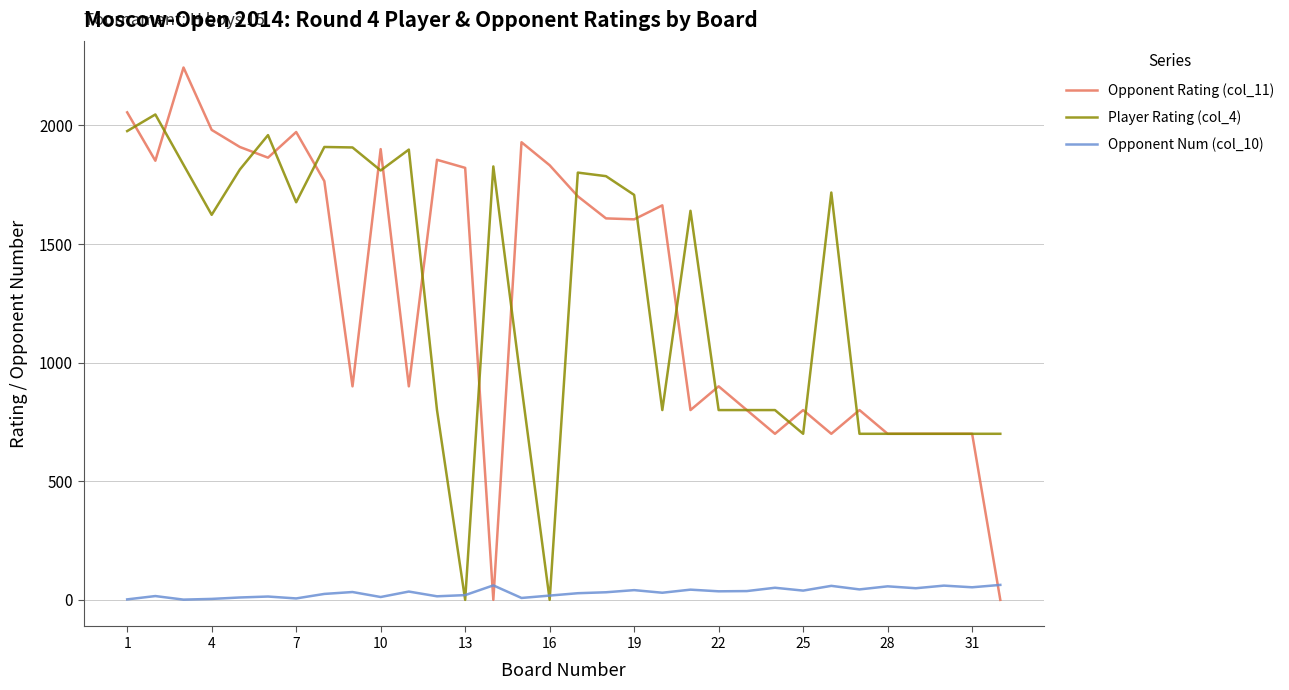

Does the chart have visible grid lines?

Yes